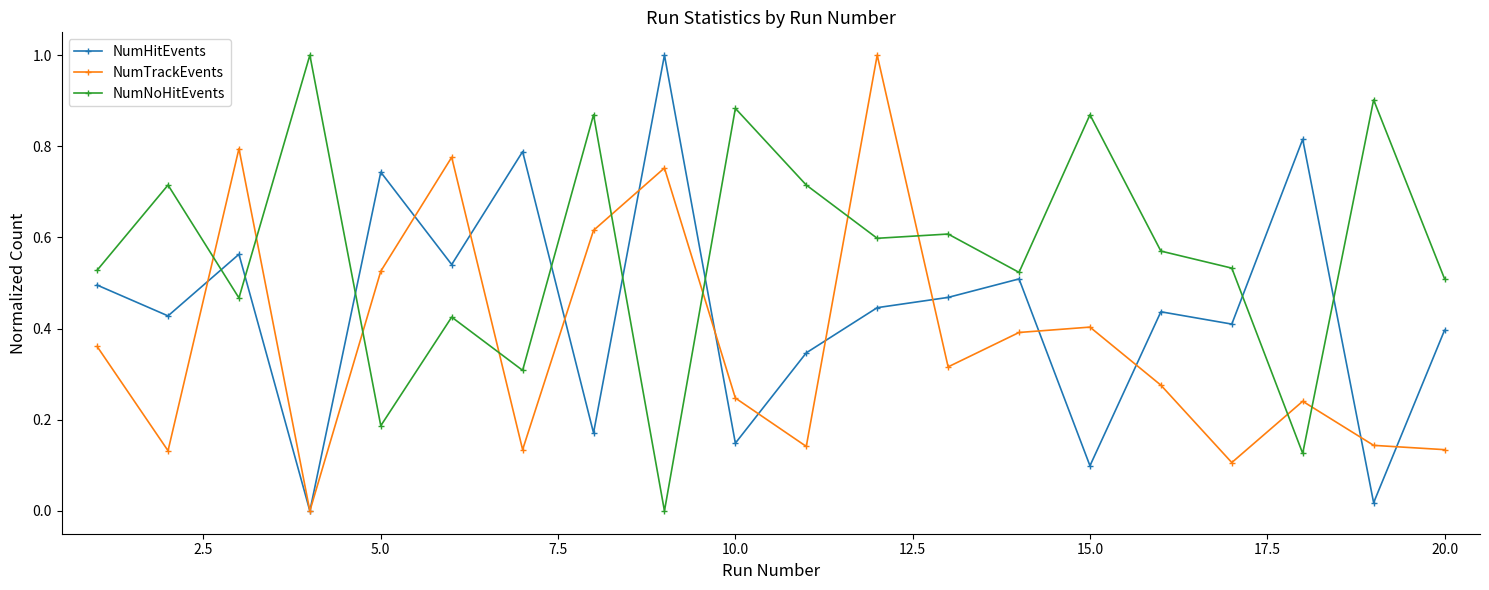

True or false: NumNoHitEvents has more than 2 points higher than both neighbors.

True